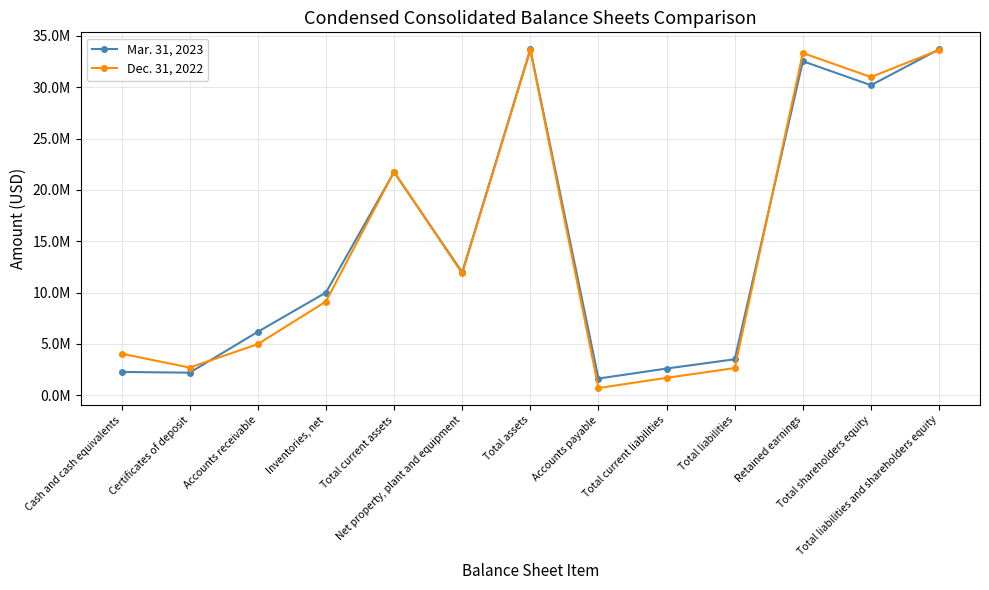

Where do Dec. 31, 2022 and Mar. 31, 2023 first cross each other?

Certificates of deposit and Accounts receivable